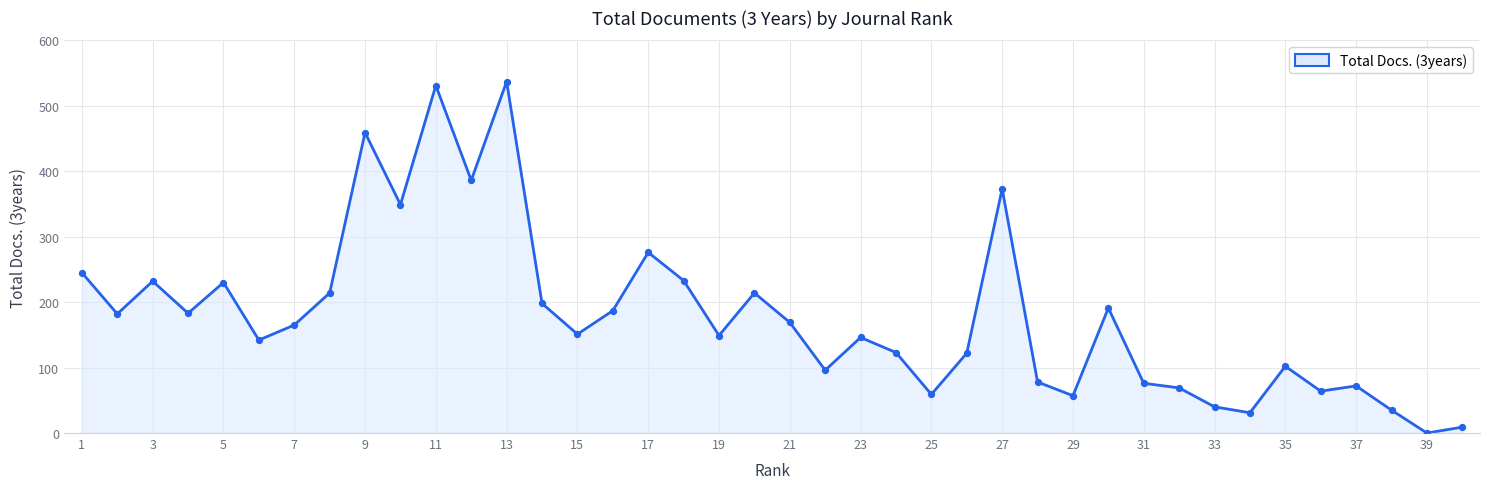

What is the difference between the maximum and minimum values?

537